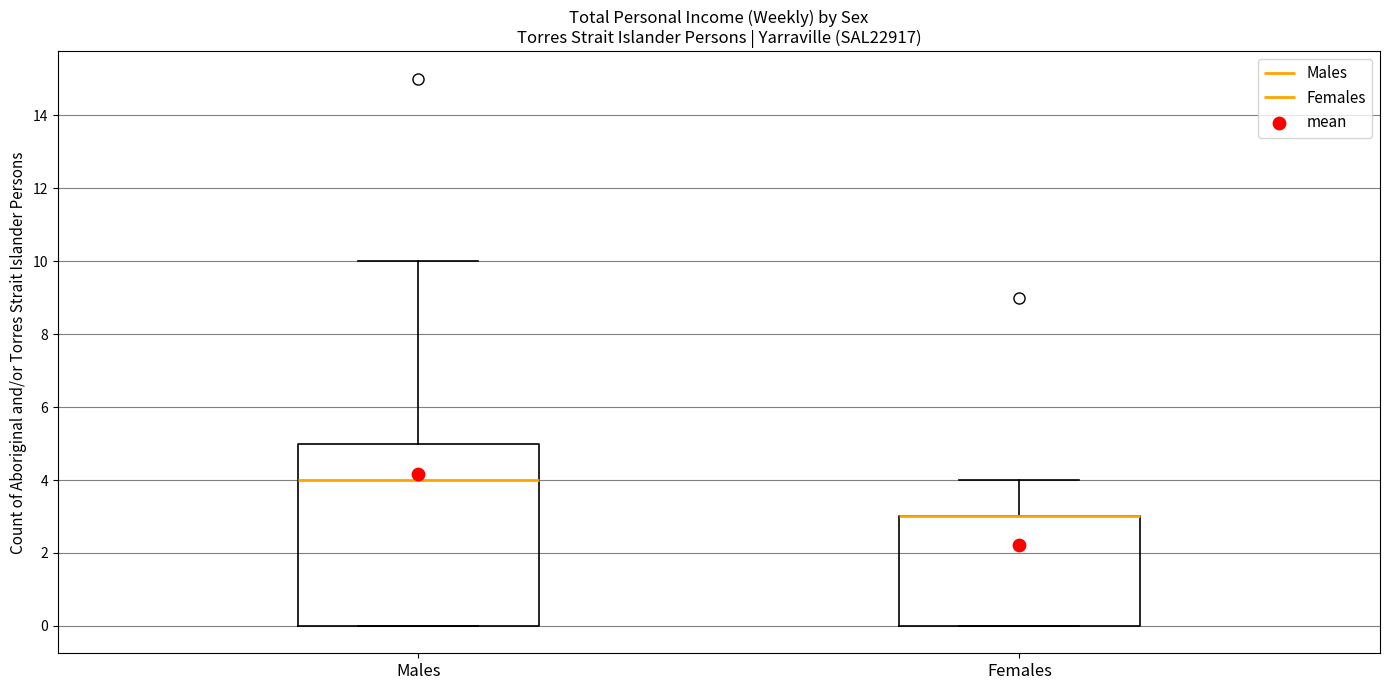

Reading left to right, transcribe this box plot: for each box, give where its median line is, the range the box spans, and where its two whiskers end, as read against the y-axis. The values are not printed on the chart, so give them approximately, as read against the axis.

Males: median 4, box 0 to 5, whiskers 0 to 10
Females: median 3 (drawn on the box's upper edge), box 0 to 3, whiskers 0 to 4